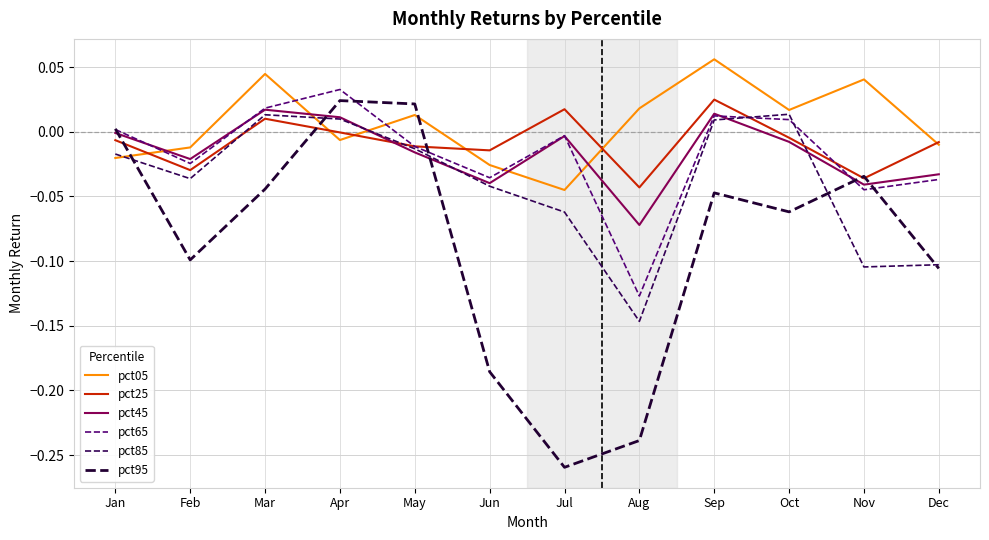

Which series ends up on top after the final intersection of pct45 and pct95?

pct45